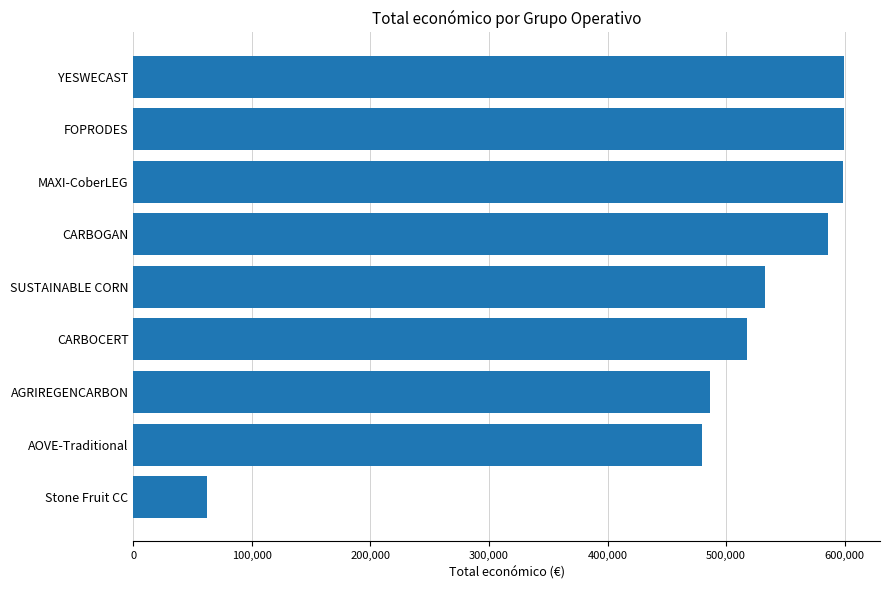

What is the difference between the second highest and second lowest values?

119329